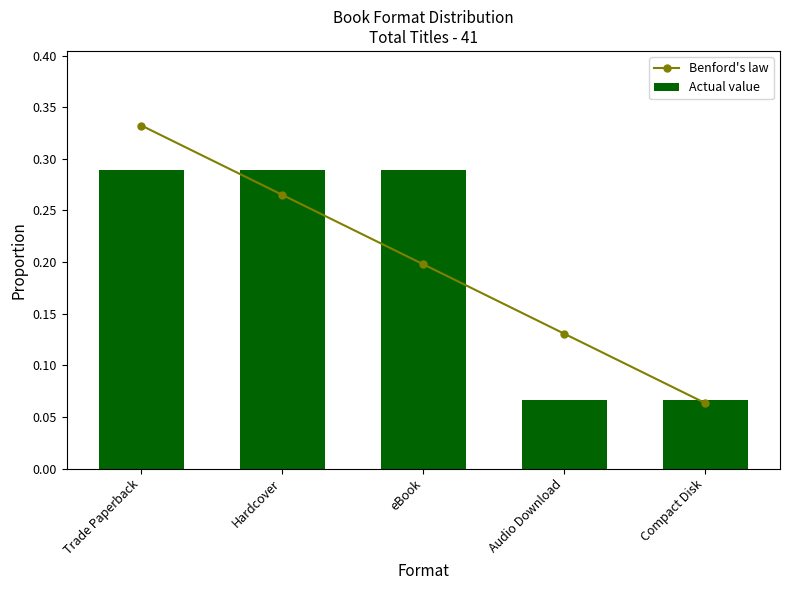

At which category is the sum across all series the highest?

Trade Paperback